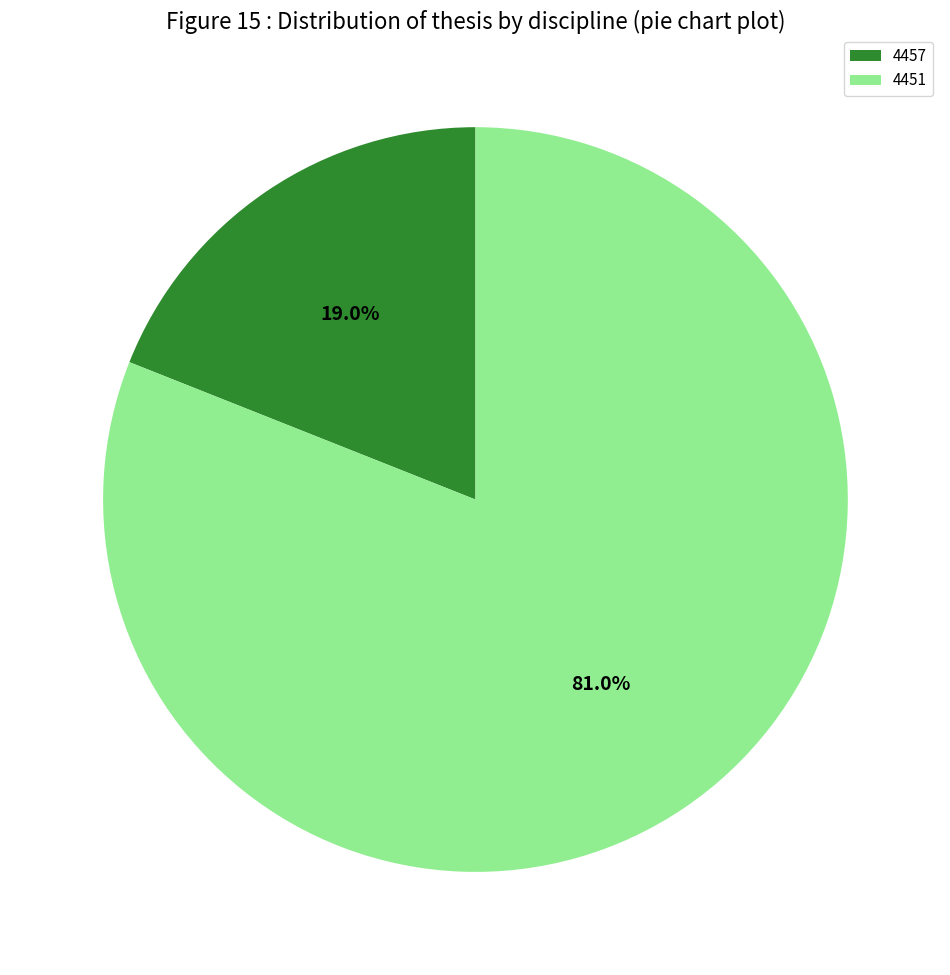

Is it true that 4457 is 28% of the pie?

False